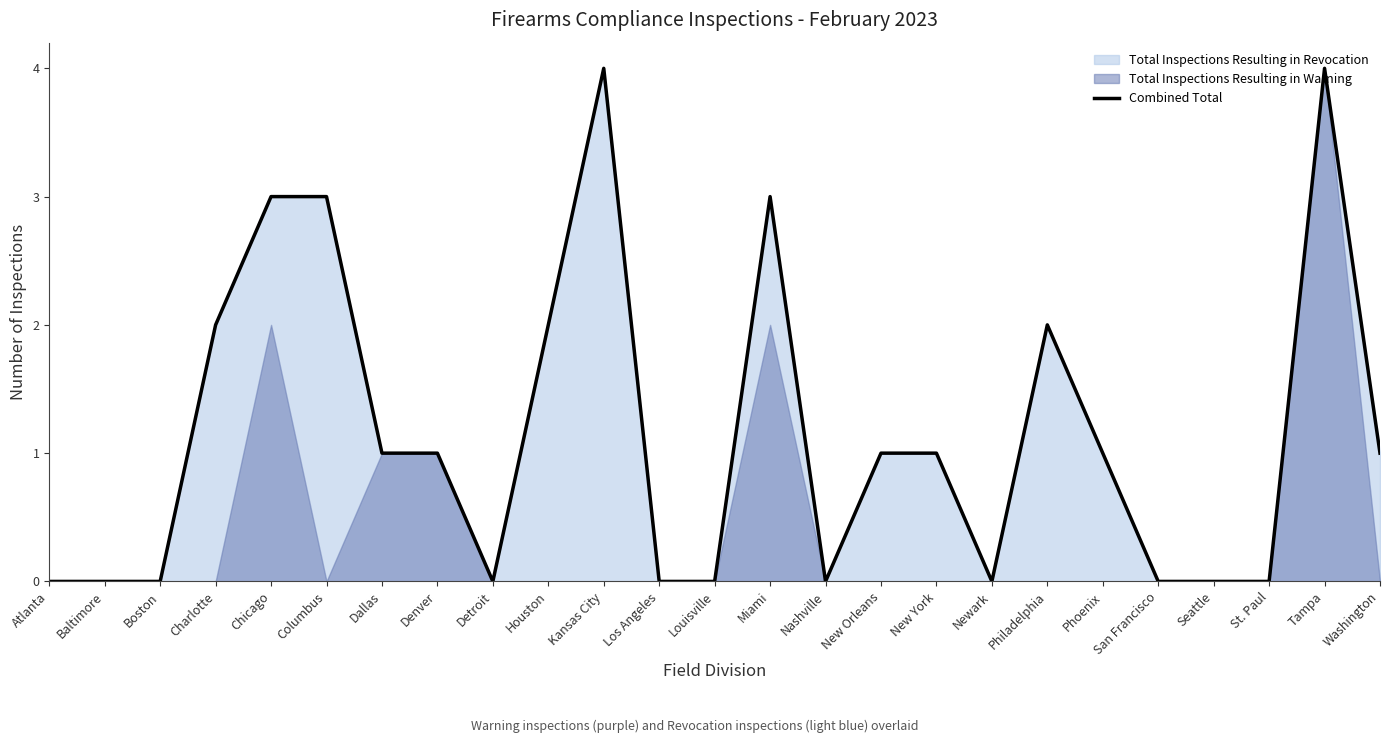

What is the label of the 1st point from the left?

Atlanta